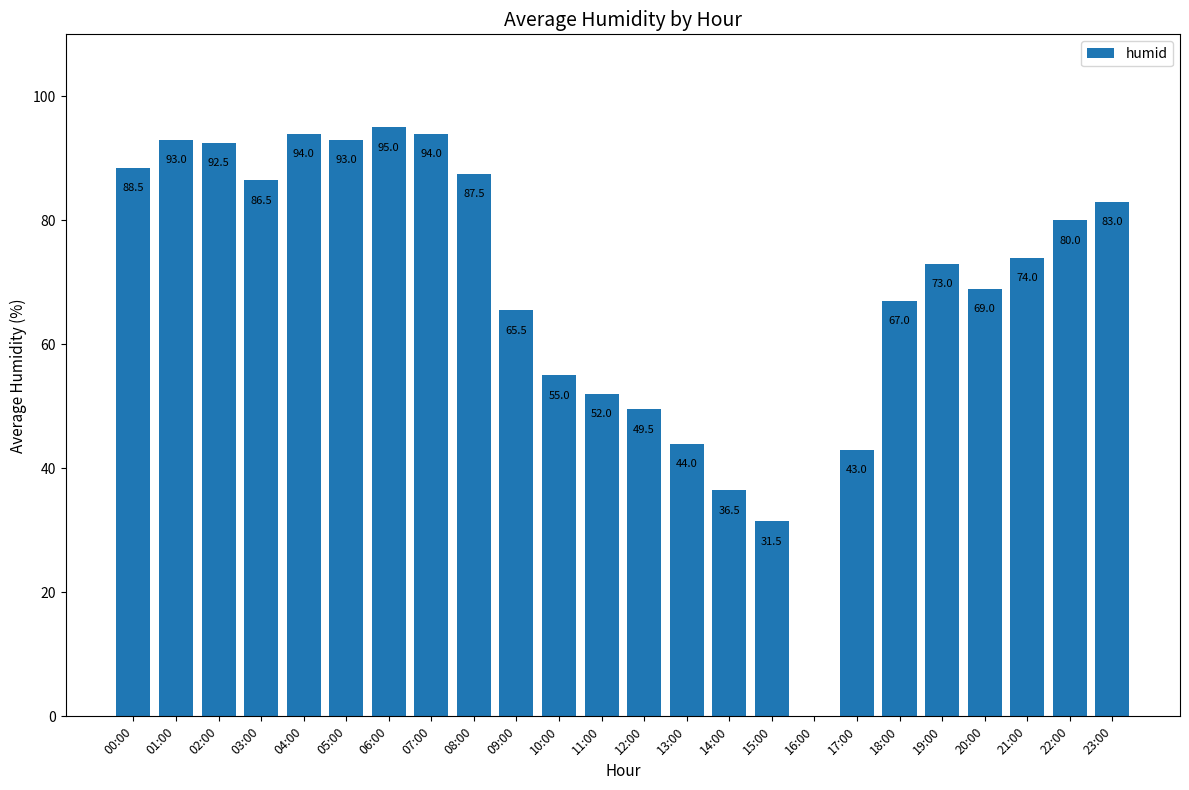

What is the average value?

68.6